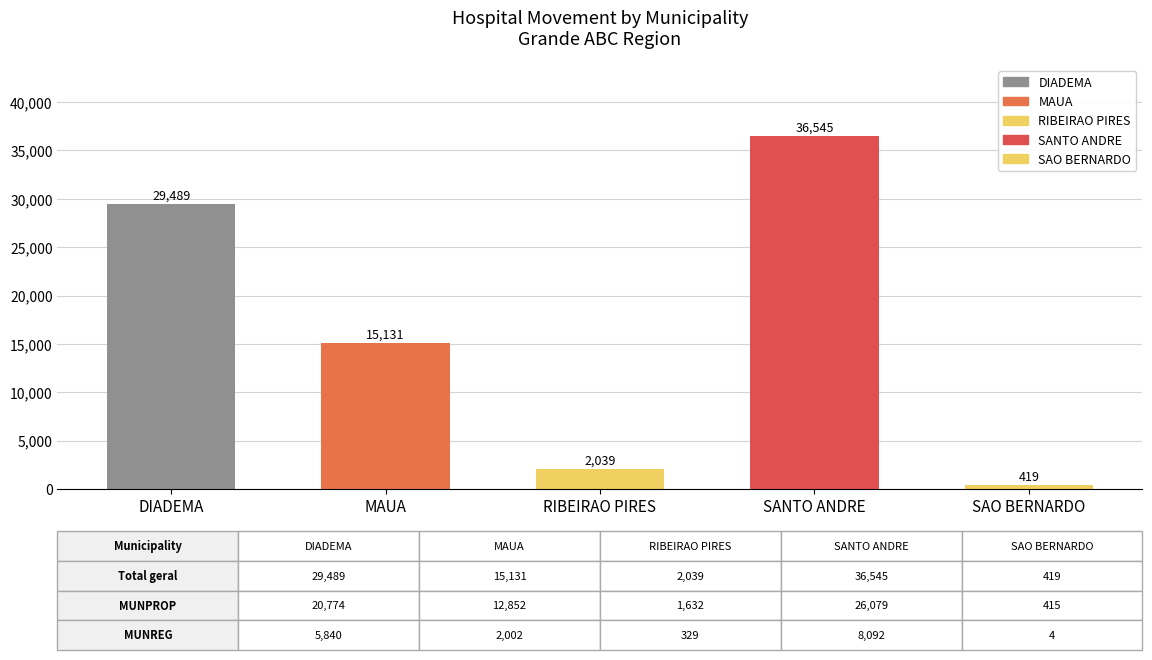

Reading right to left, transcribe all the data shown in this chart.

SAO BERNARDO=419	SANTO ANDRE=36545	RIBEIRAO PIRES=2039	MAUA=15131	DIADEMA=29489